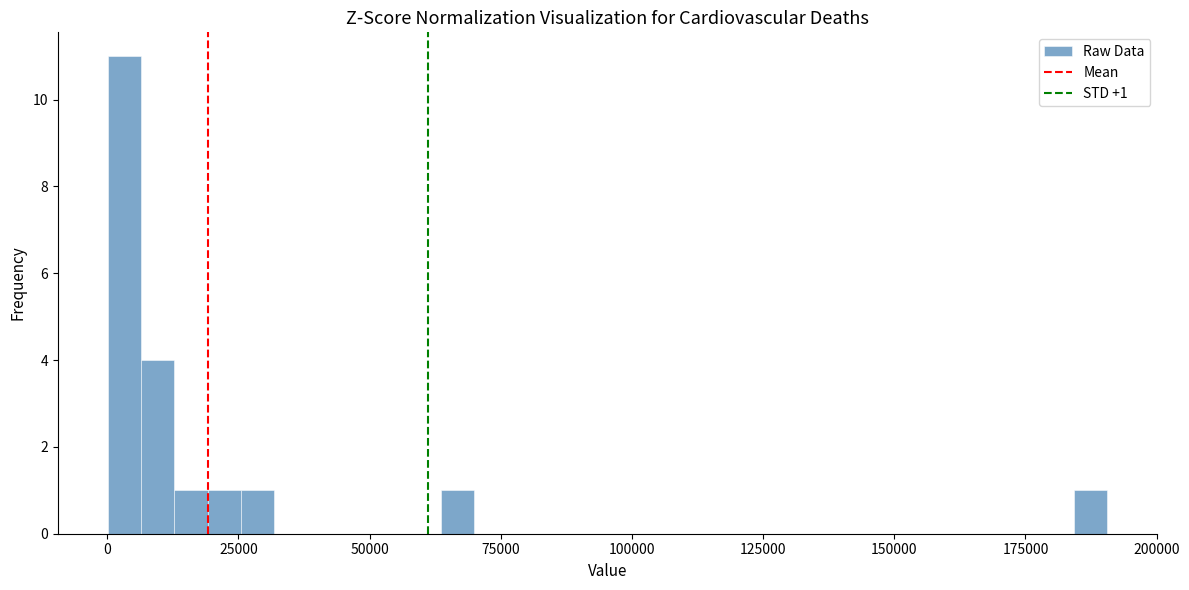

Read against the x-axis, roughly where is the centre of the tallest bar?

5000